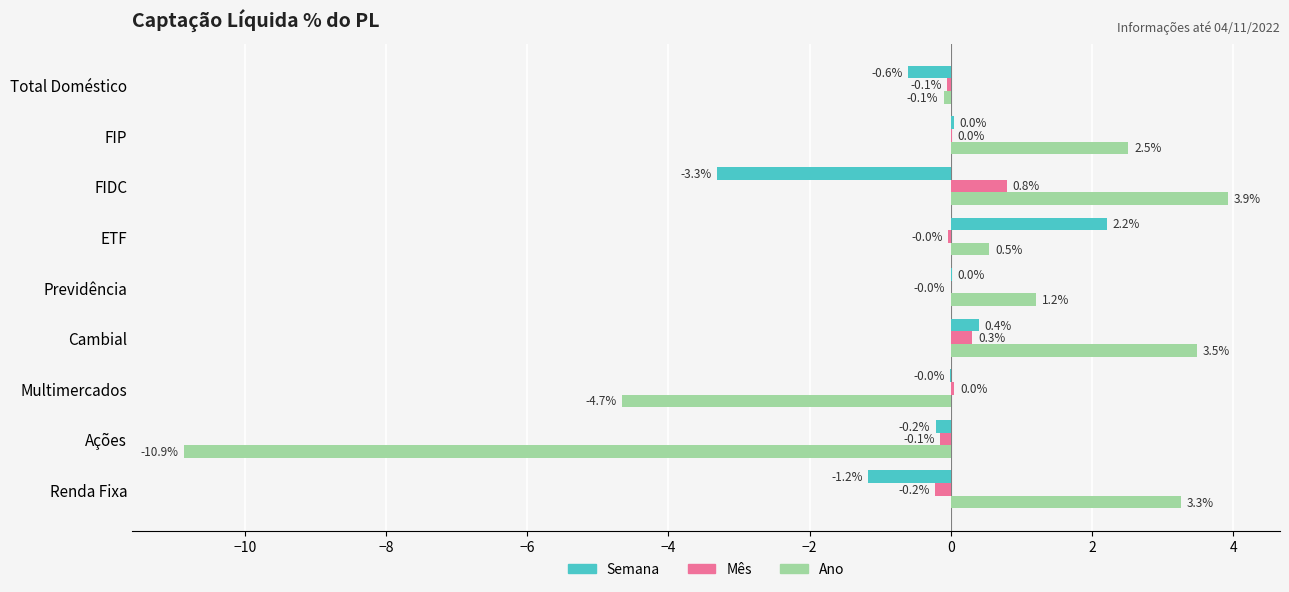

What is the highest value of the Semana series?

2.2